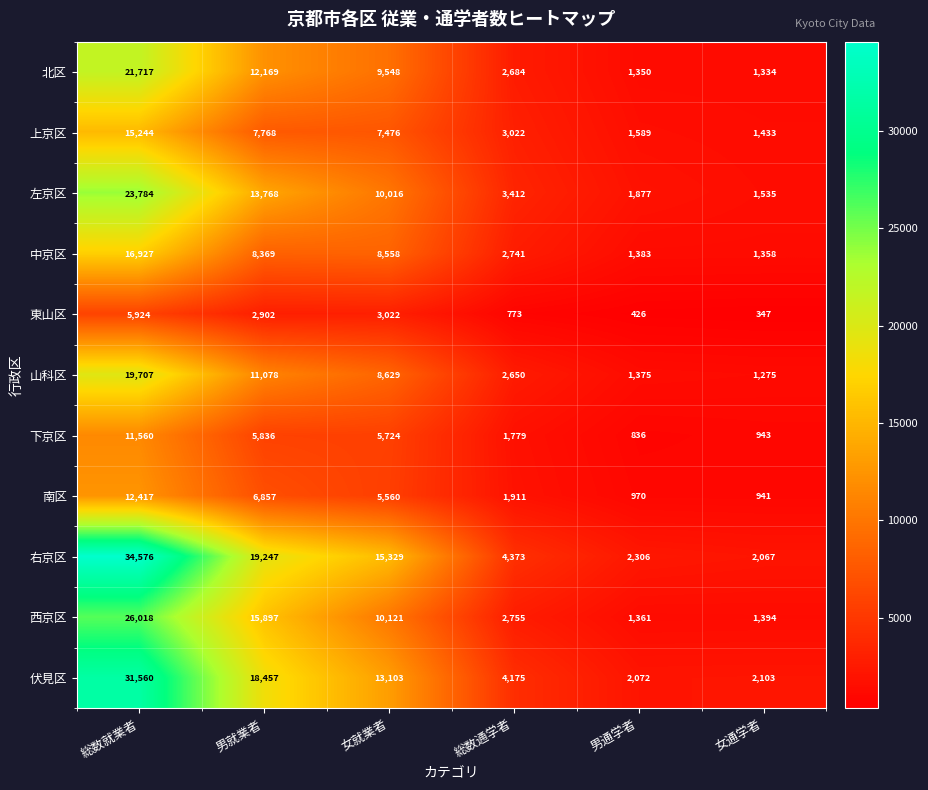

What is the approximate value of 山科区 at 総数通学者, to the nearest 10?

2650